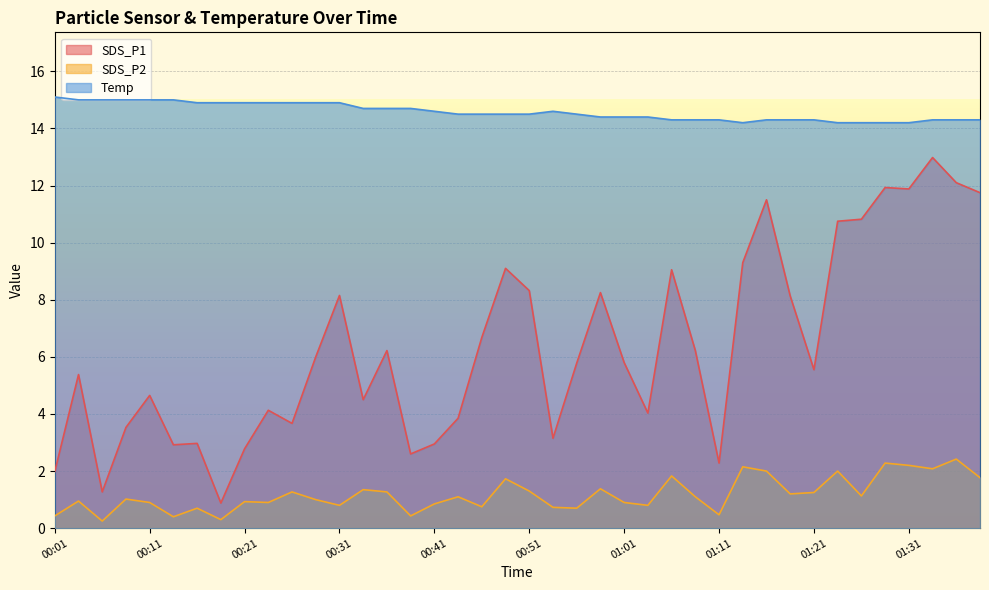

Is the value of Temp at 00:54 greater than the value of SDS_P2 at 00:56?

Yes